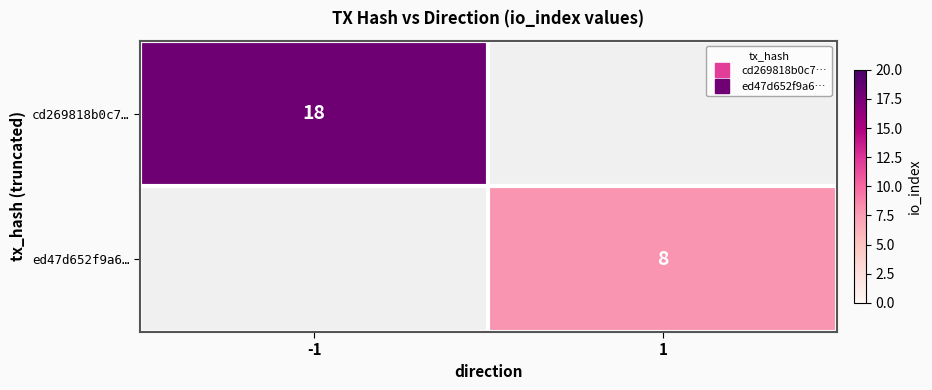

Is the value of cd269818b0c7… at 1 greater than the value of ed47d652f9a6… at -1?

No